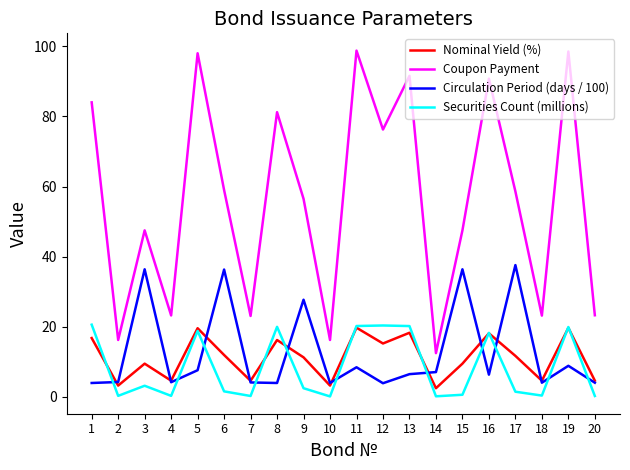

What are all the series names shown in the legend?

Nominal Yield (%), Coupon Payment, Circulation Period (days / 100), Securities Count (millions)